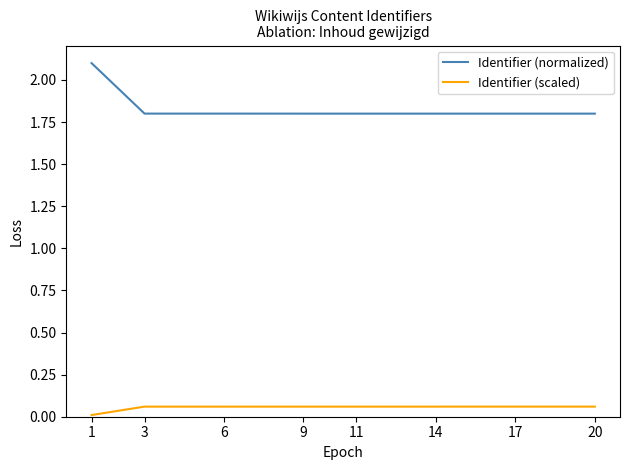

Which label corresponds to the smallest value in the chart?

1